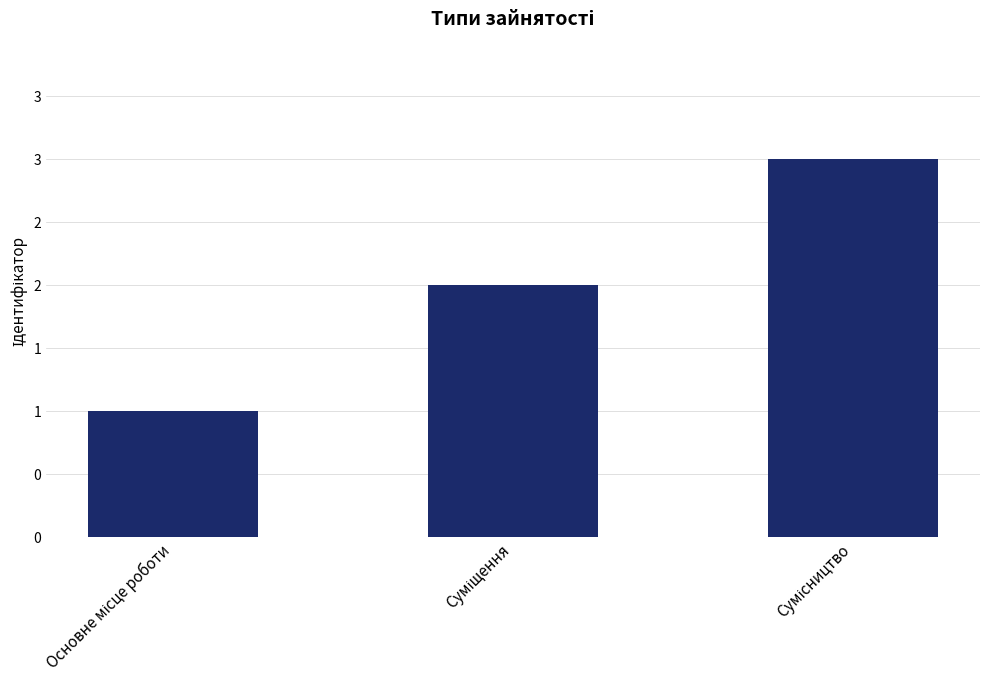

What is the label of the 1st bar from the right?

Сумісництво